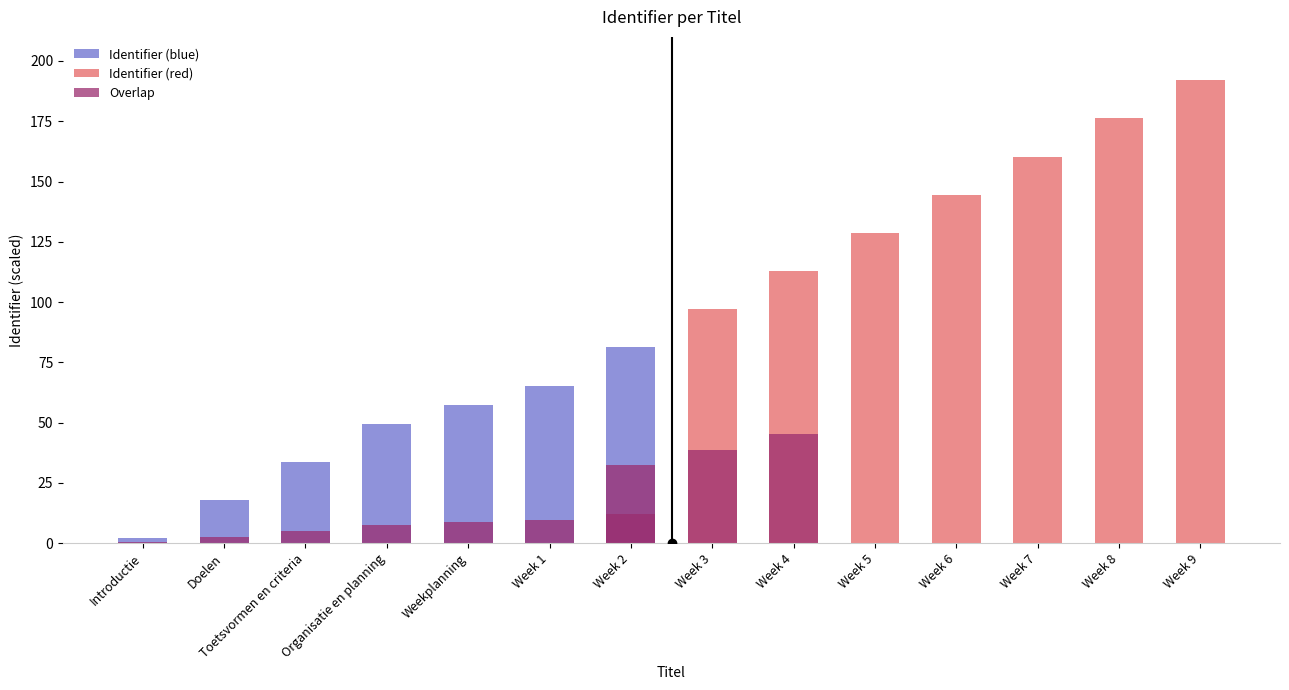

At which label does Overlap first exceed 7?

Organisatie en planning